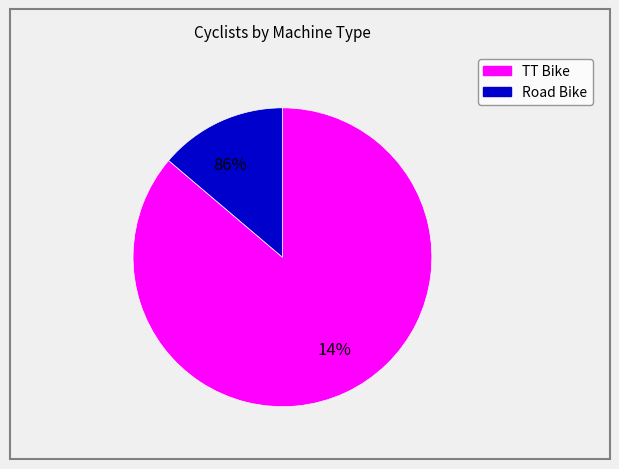

Which has a higher value, TT Bike or Road Bike?

TT Bike